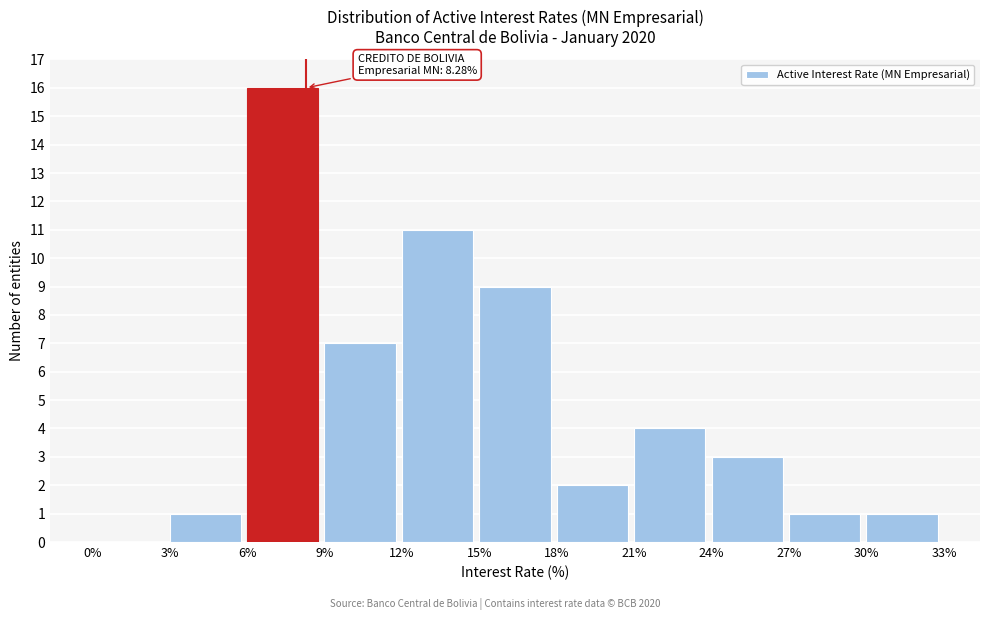

Which range on the x-axis has the tallest bar?

6% to 9%